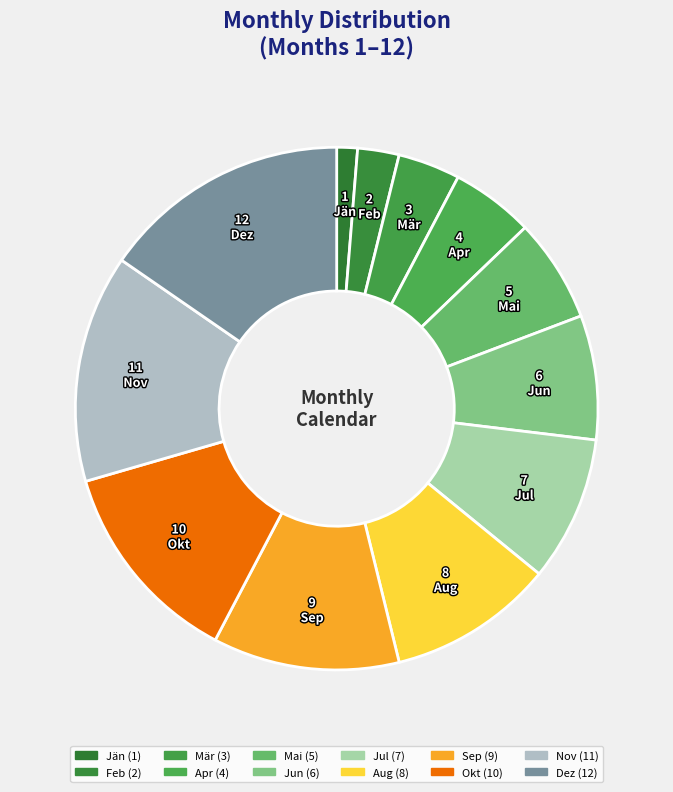

To the nearest percent, what percentage of the pie is Apr?

5%